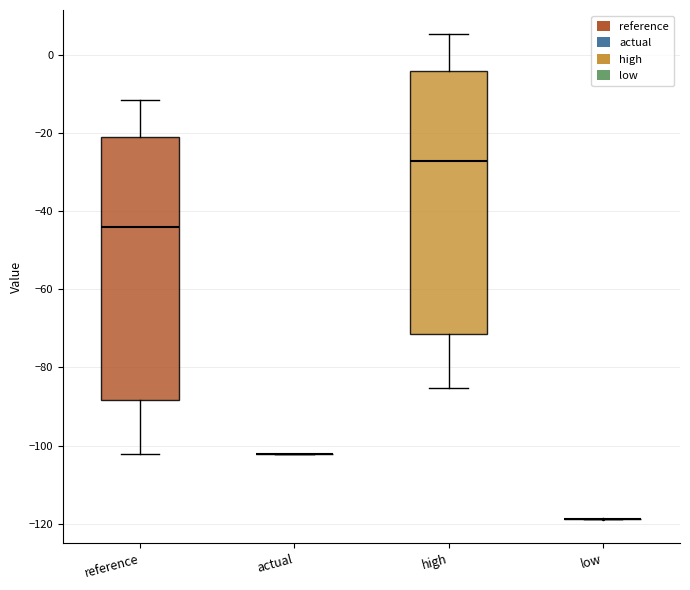

Where is the lower edge of the box for reference on the y-axis? The values are not printed on the chart, so give them approximately, as read against the axis.

-88